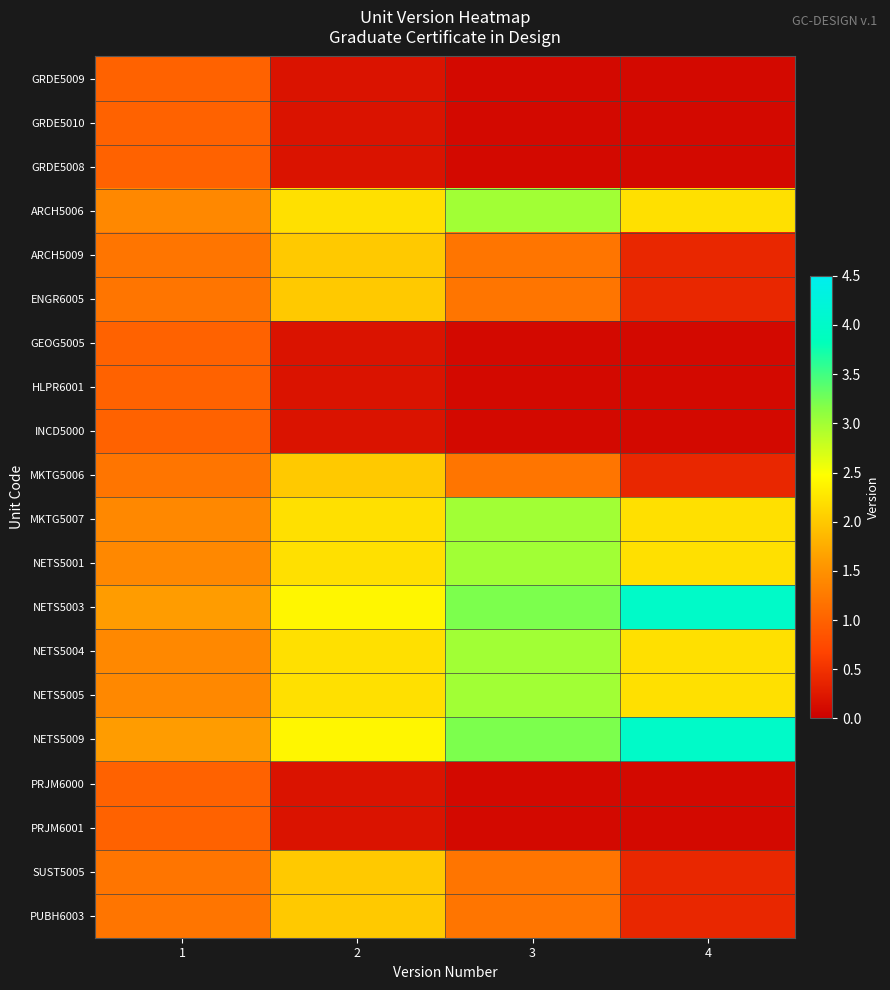

Which label corresponds to the smallest value in the chart?

3